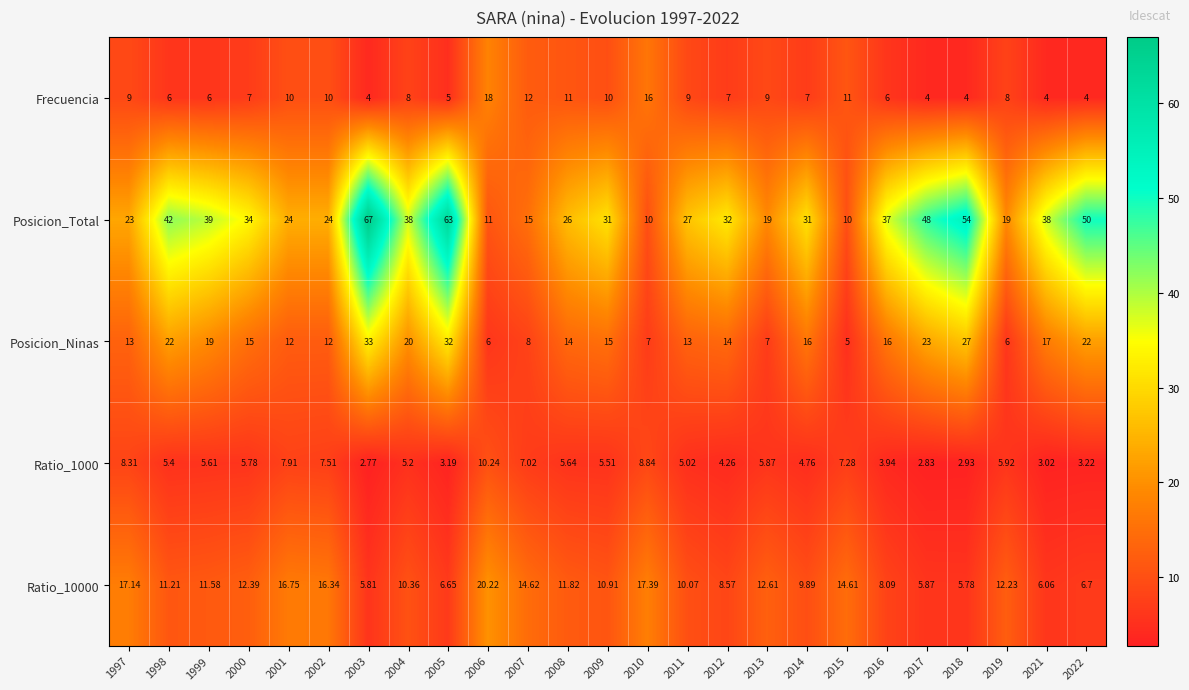

Which series has the widest spread of values?

Posicion_Total